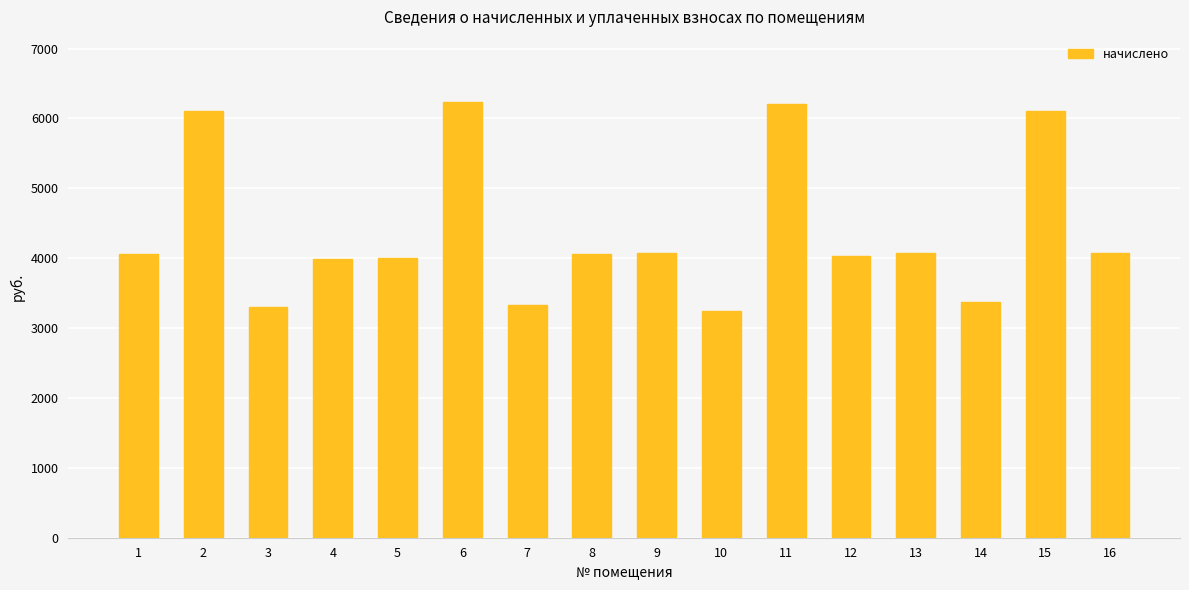

Between 16 and 3, which is larger?

16